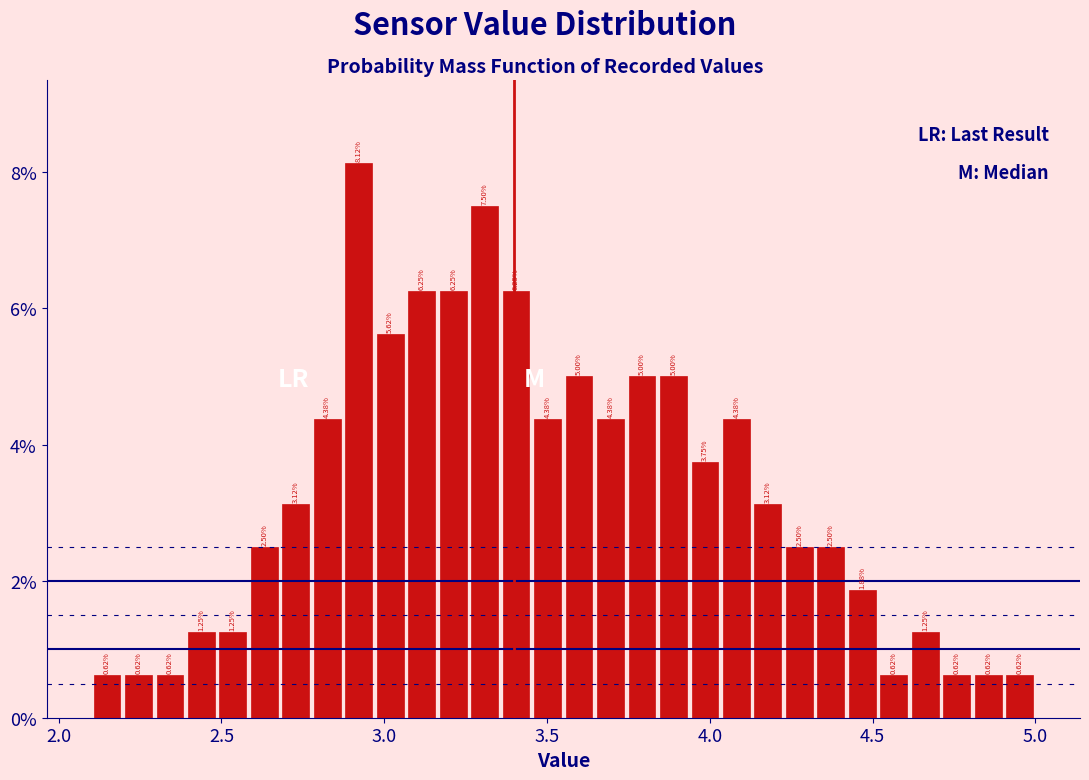

Around what value on the x-axis is the tallest bar? Give the approximate position of its centre, as read against the axis.

2.90